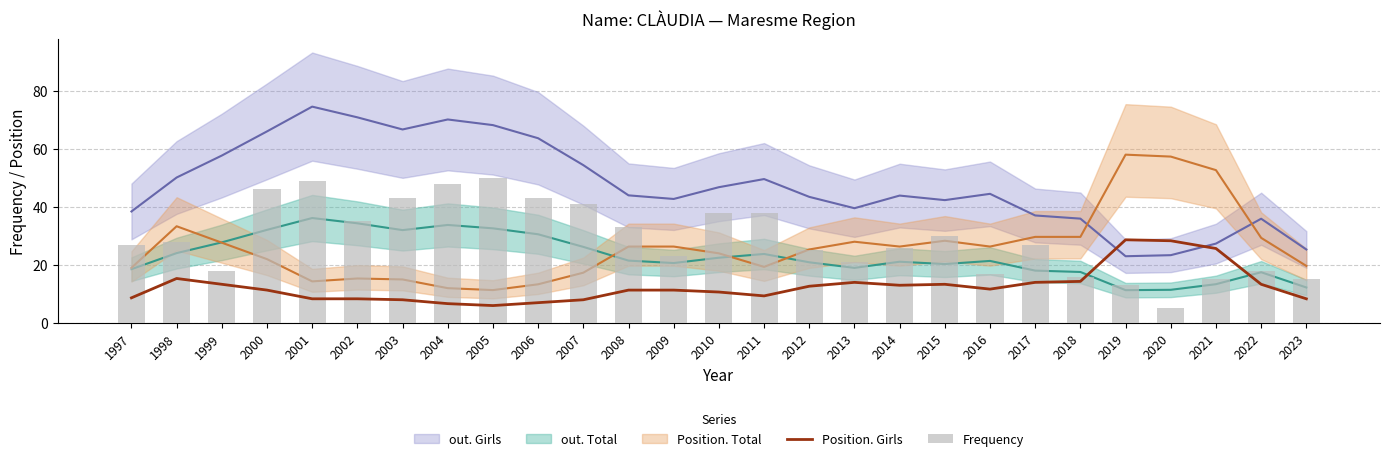

Is it true that Position. Girls equals 14.3 at 2018?

True